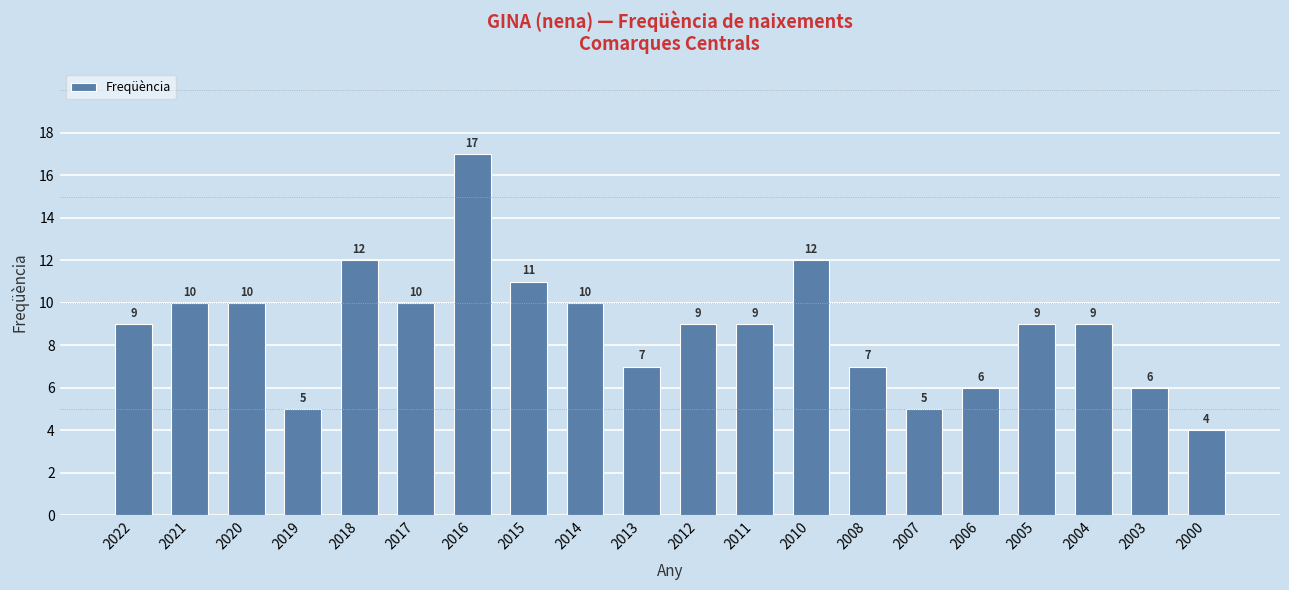

What is the value of the 2nd bar from the left?

10